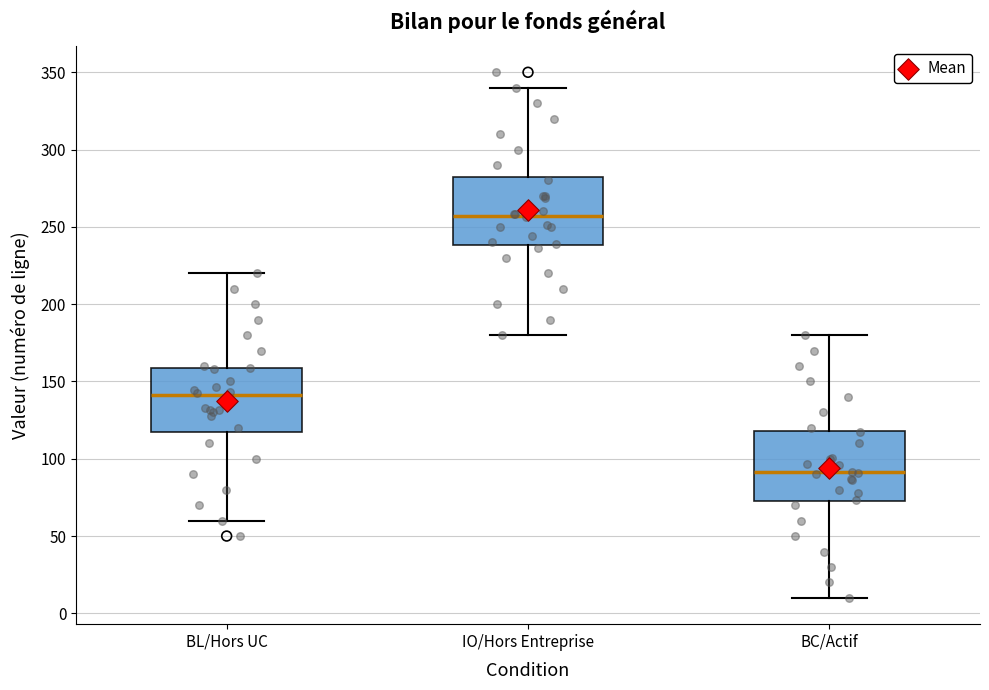

Where does the lower whisker of the box for BL/Hors UC end on the y-axis? The values are not printed on the chart, so give them approximately, as read against the axis.

60